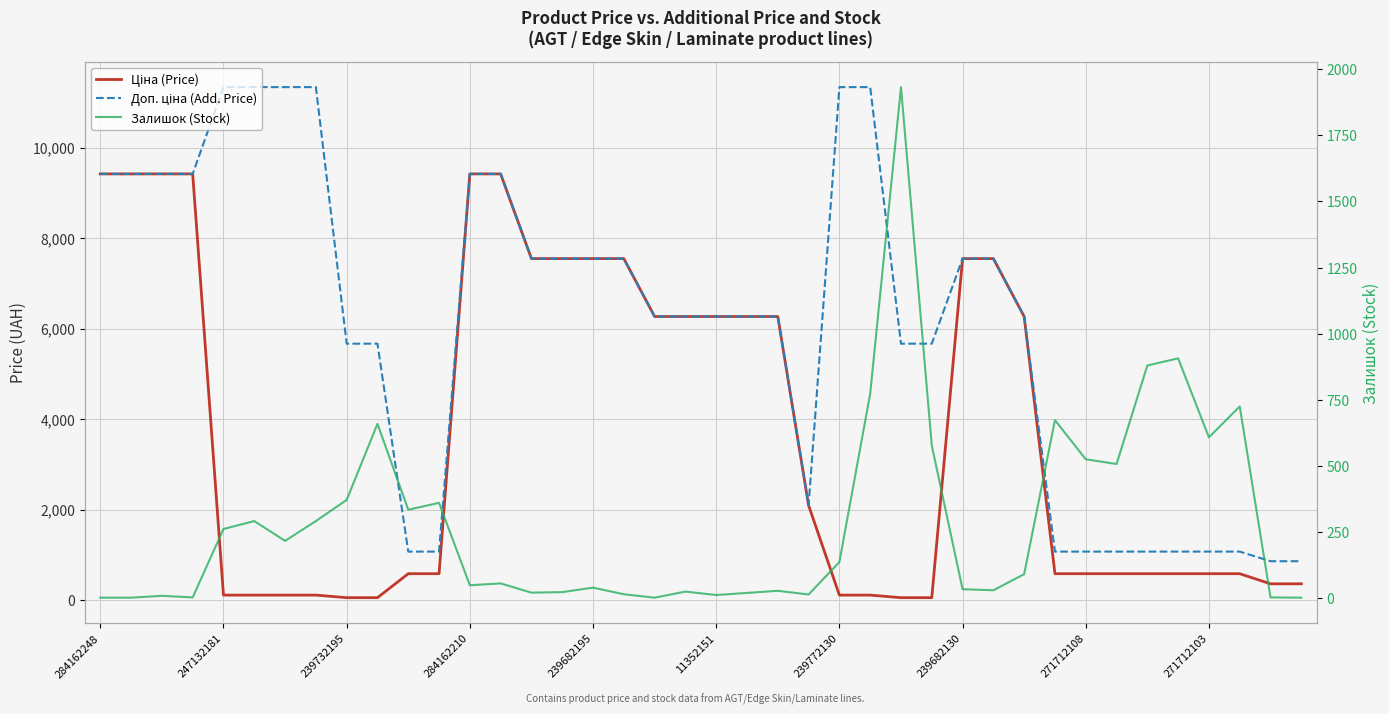

What value does the Залишок (Stock) series have at 29?

28.0